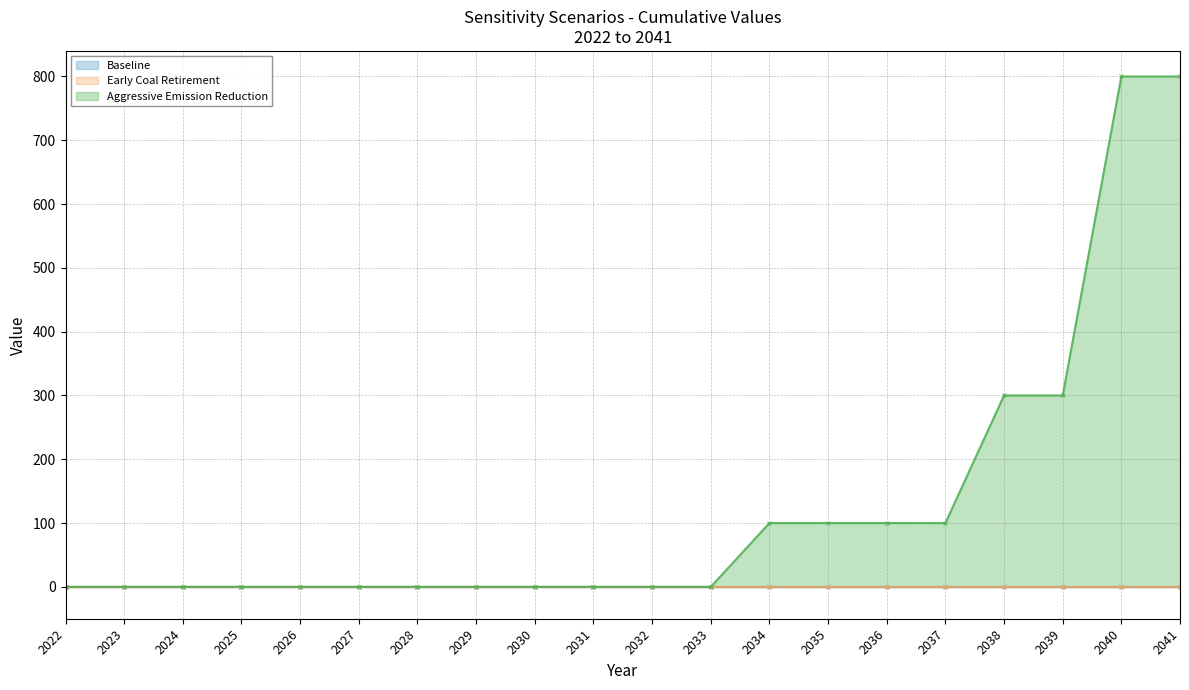

What are all the series names shown in the legend?

Baseline, Early Coal Retirement, Aggressive Emission Reduction